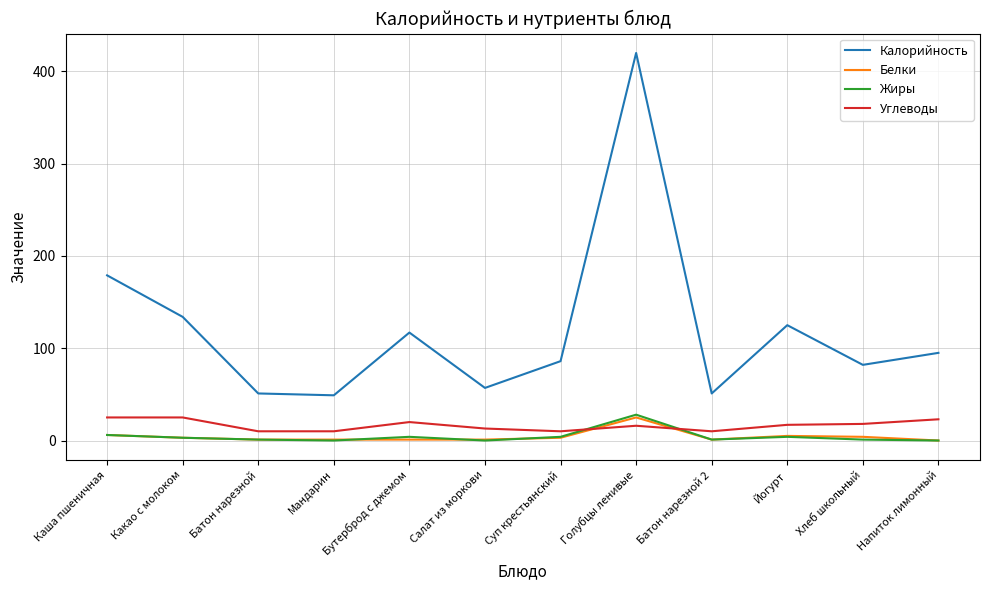

True or false: Белки and Калорийность cross at least once.

False